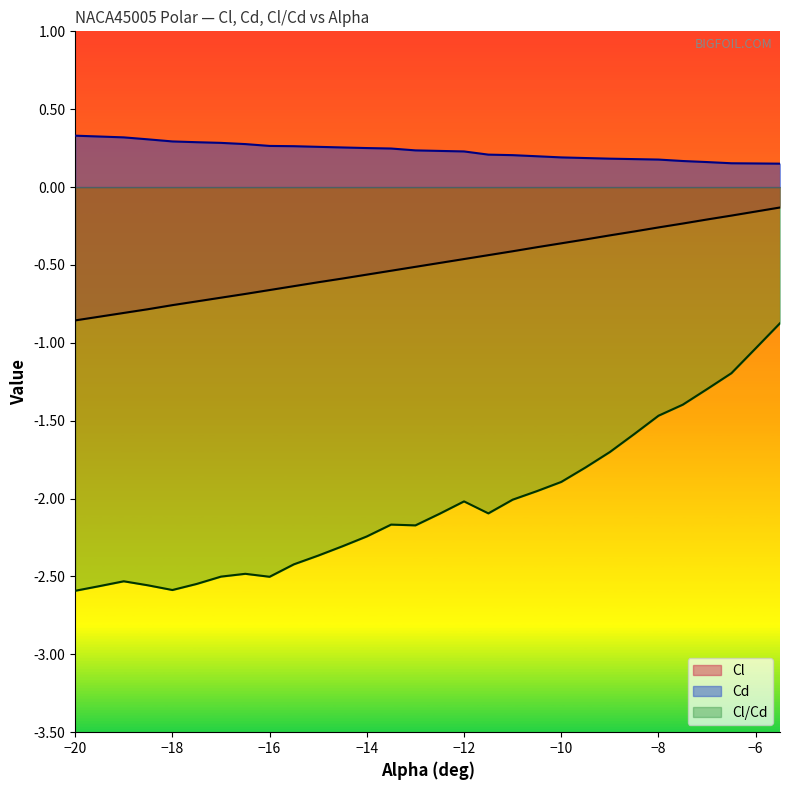

Is the value of Cd at -15.5 greater than the value of Cl/Cd at -7.5?

Yes